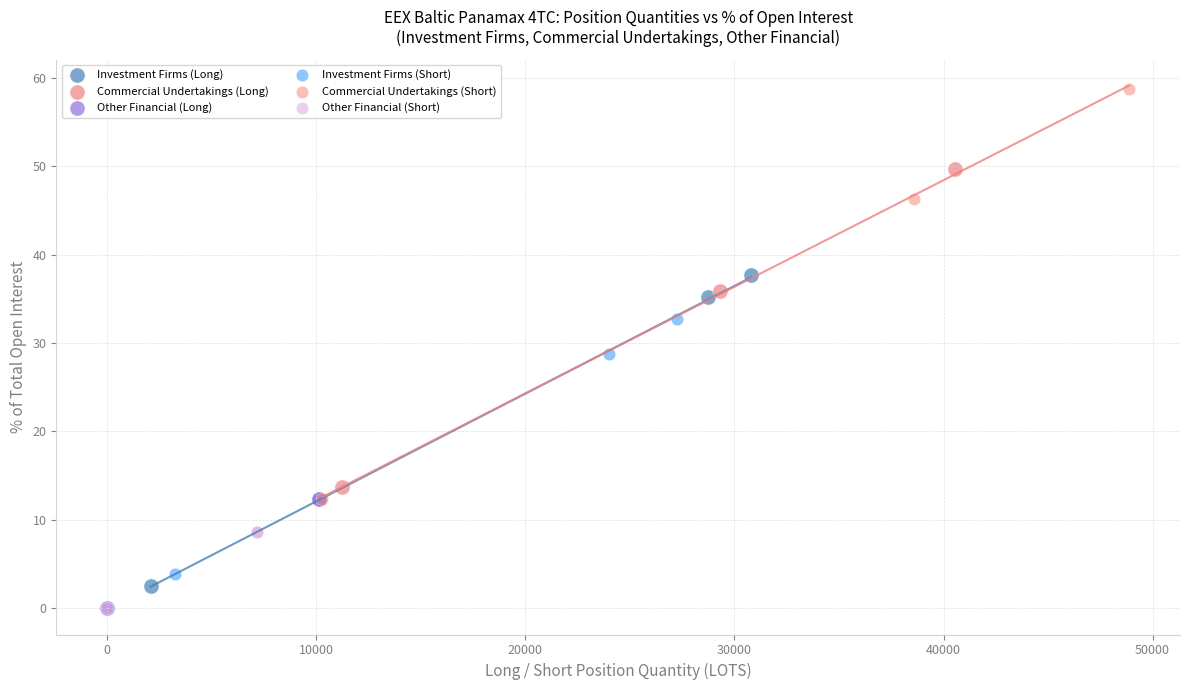

Which series contains the highest Y value?

Commercial Undertakings (Short)